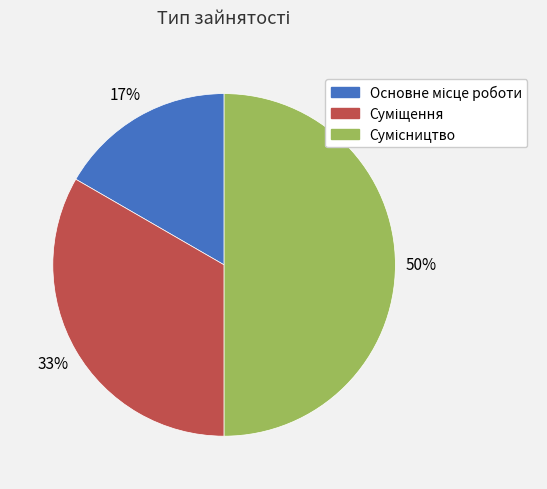

To the nearest percent, what is the difference between the largest and smallest slice percentages?

33%